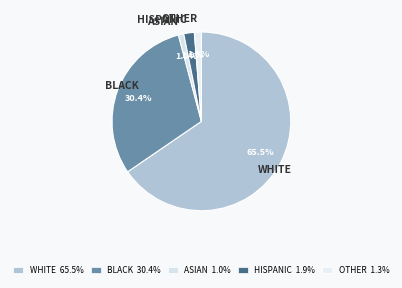

How many slices are in this pie chart?

5